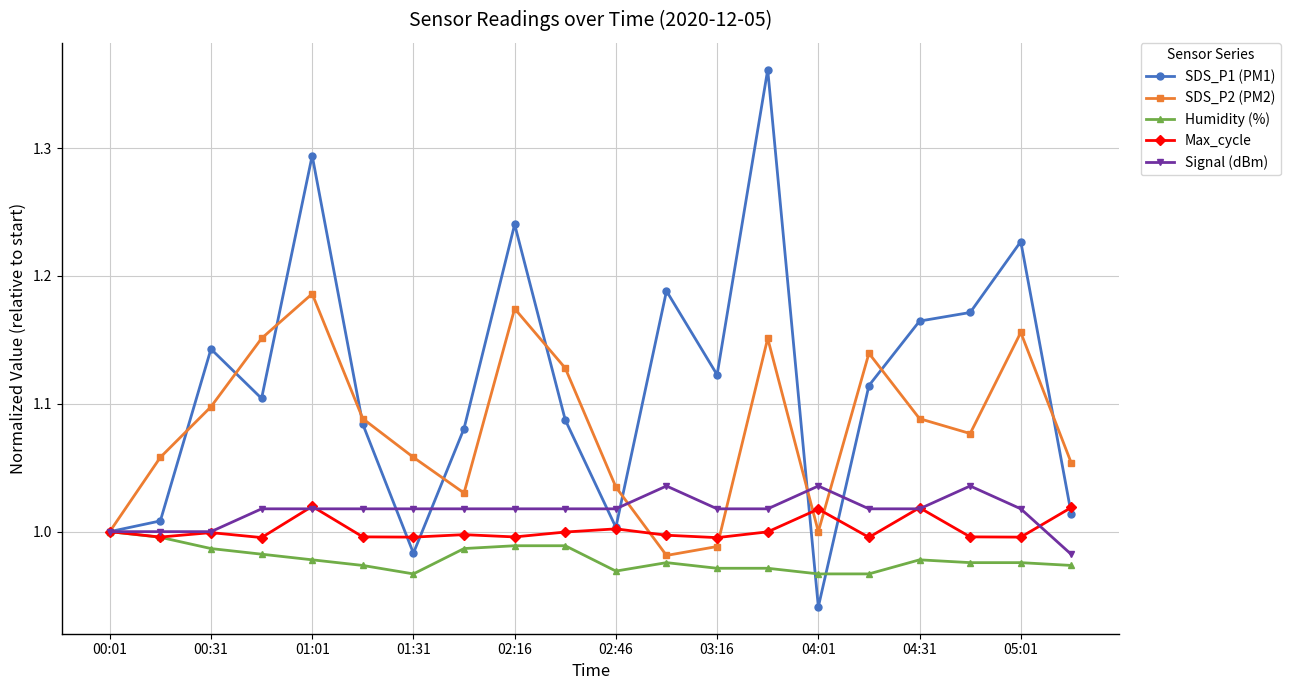

Which series has the largest range (max minus min)?

SDS_P1 (PM1)